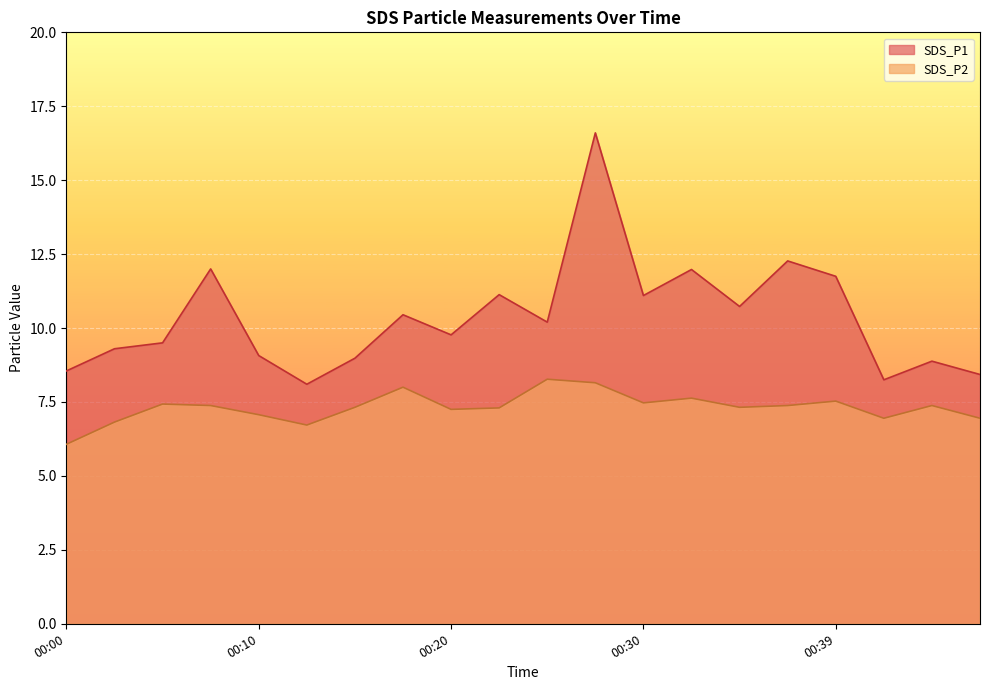

What is the greatest value displayed?

16.6